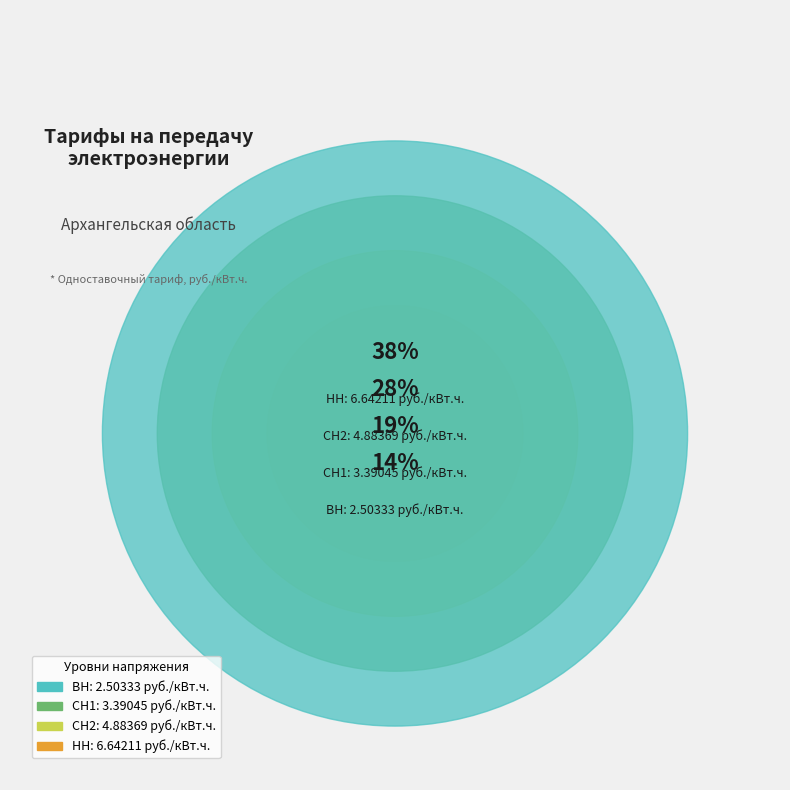

To the nearest percent, what percentage of the pie is СН1?

19%